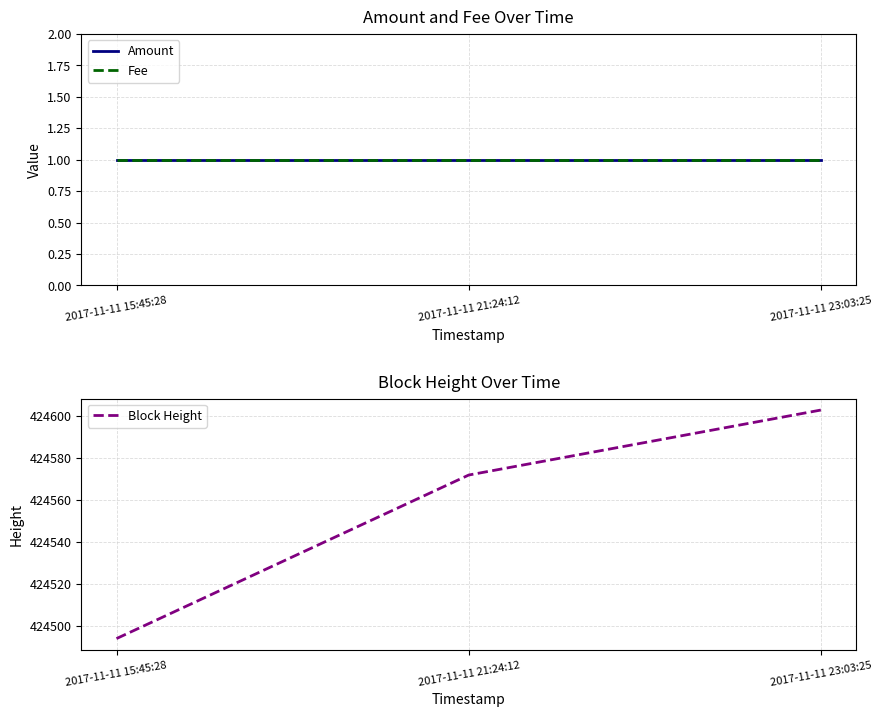

What is the lowest value of the Fee series?

1